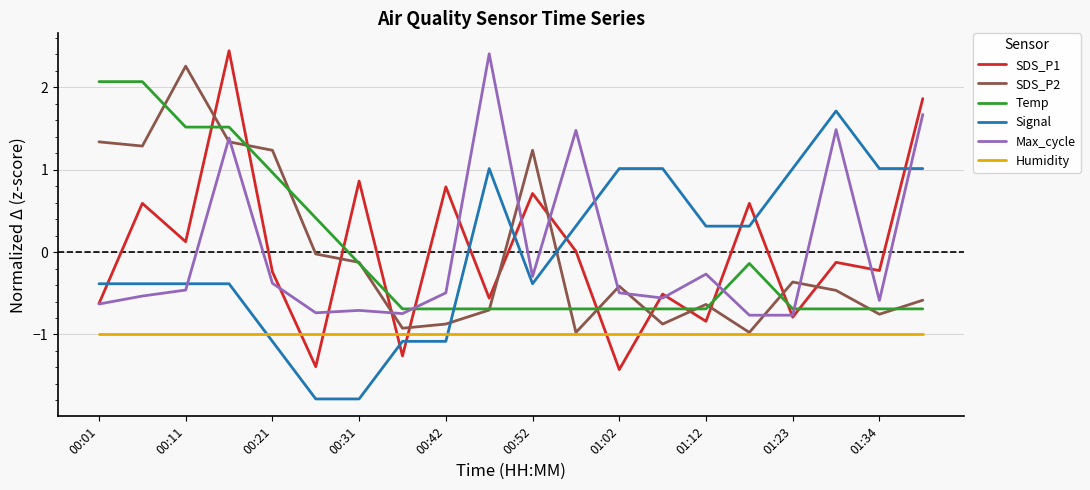

What is the greatest value displayed?

2.4